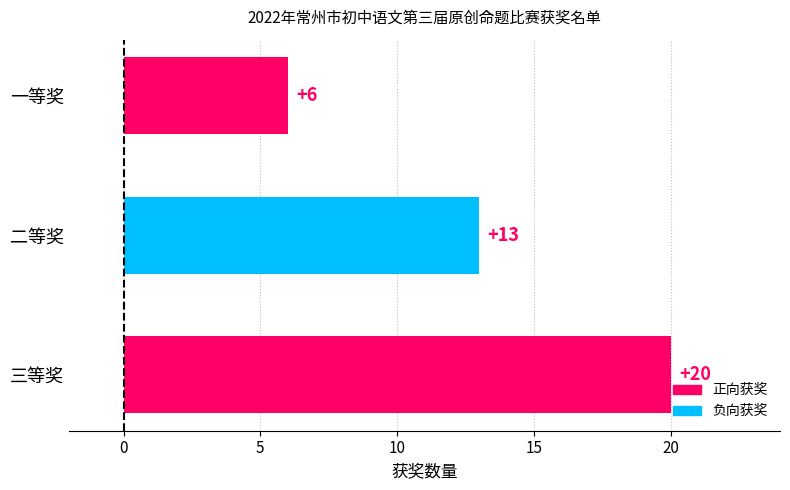

How many categories are shown in the chart?

3